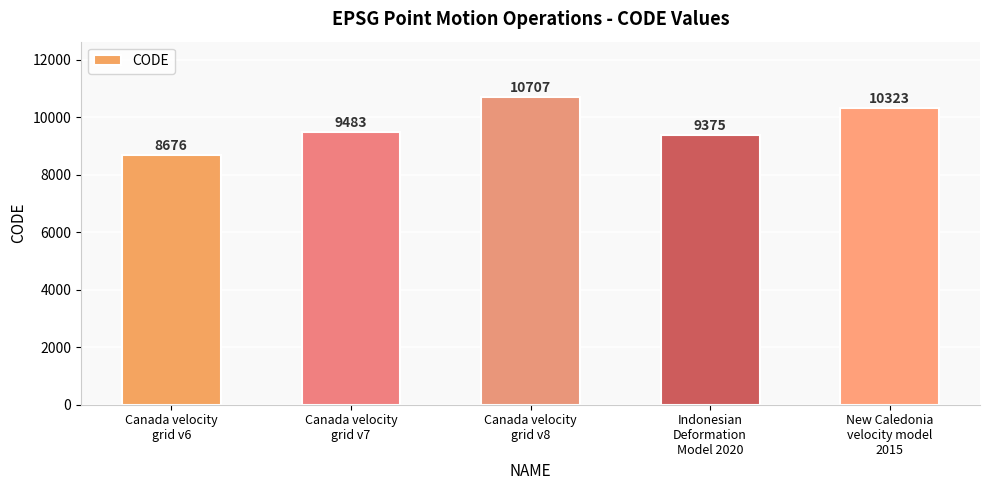

What is the label of the 2nd bar from the right?

Indonesian
Deformation
Model 2020